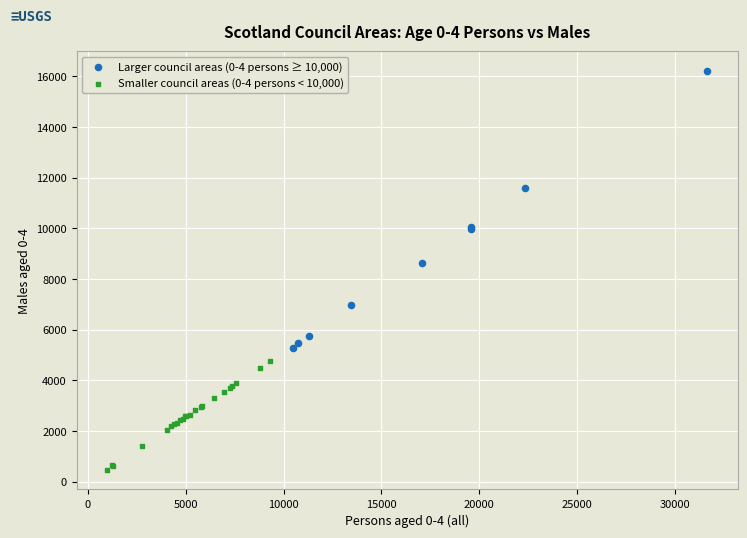

Which series has the widest spread of Y values?

Larger council areas (0-4 persons ≥ 10,000)